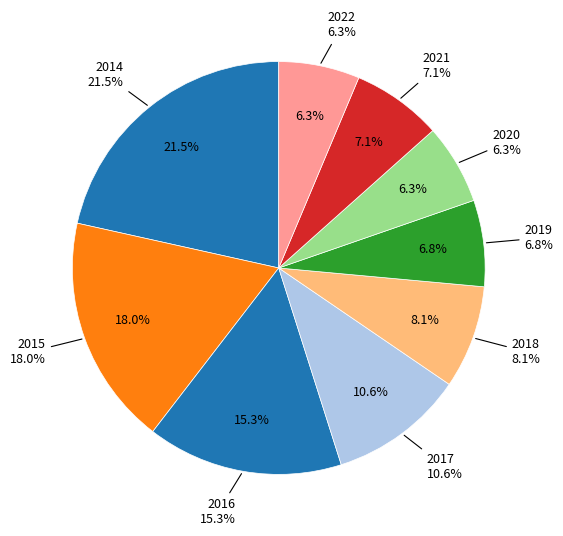

Is it true that 2015 is 18% of the pie?

True